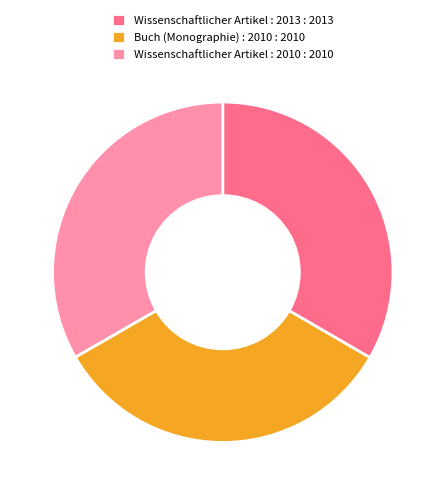

How many segments does this pie chart have?

3